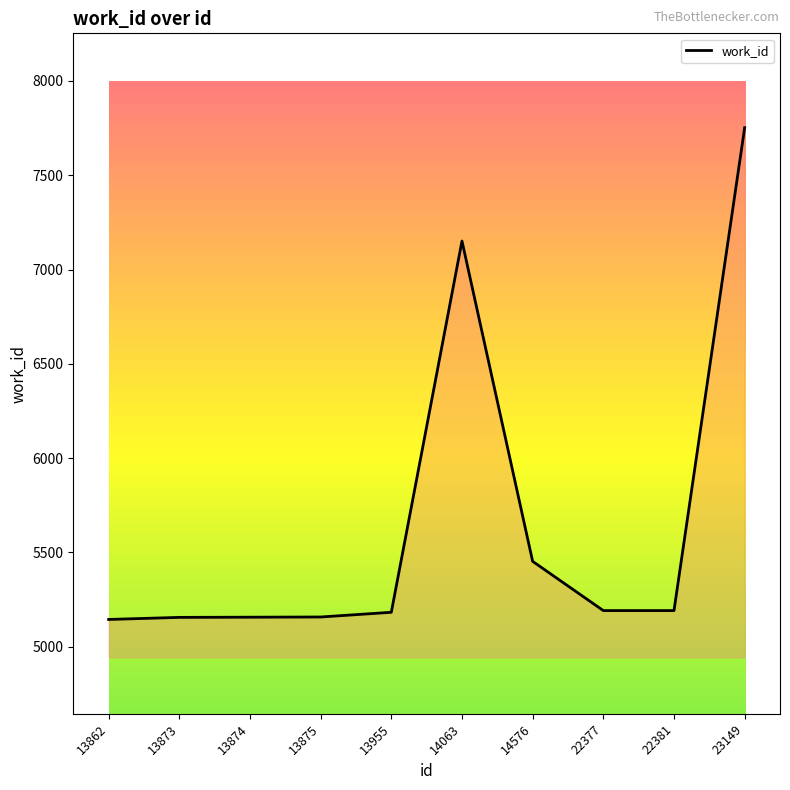

Where is the data nearest to the value 6448?

14063